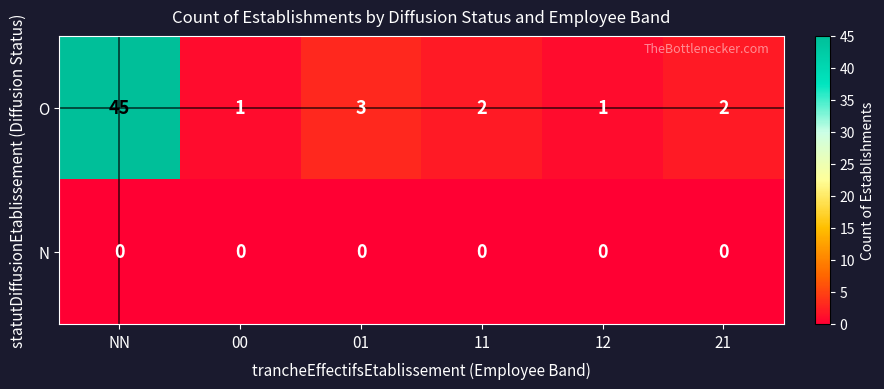

At which category is the sum across all series the highest?

NN